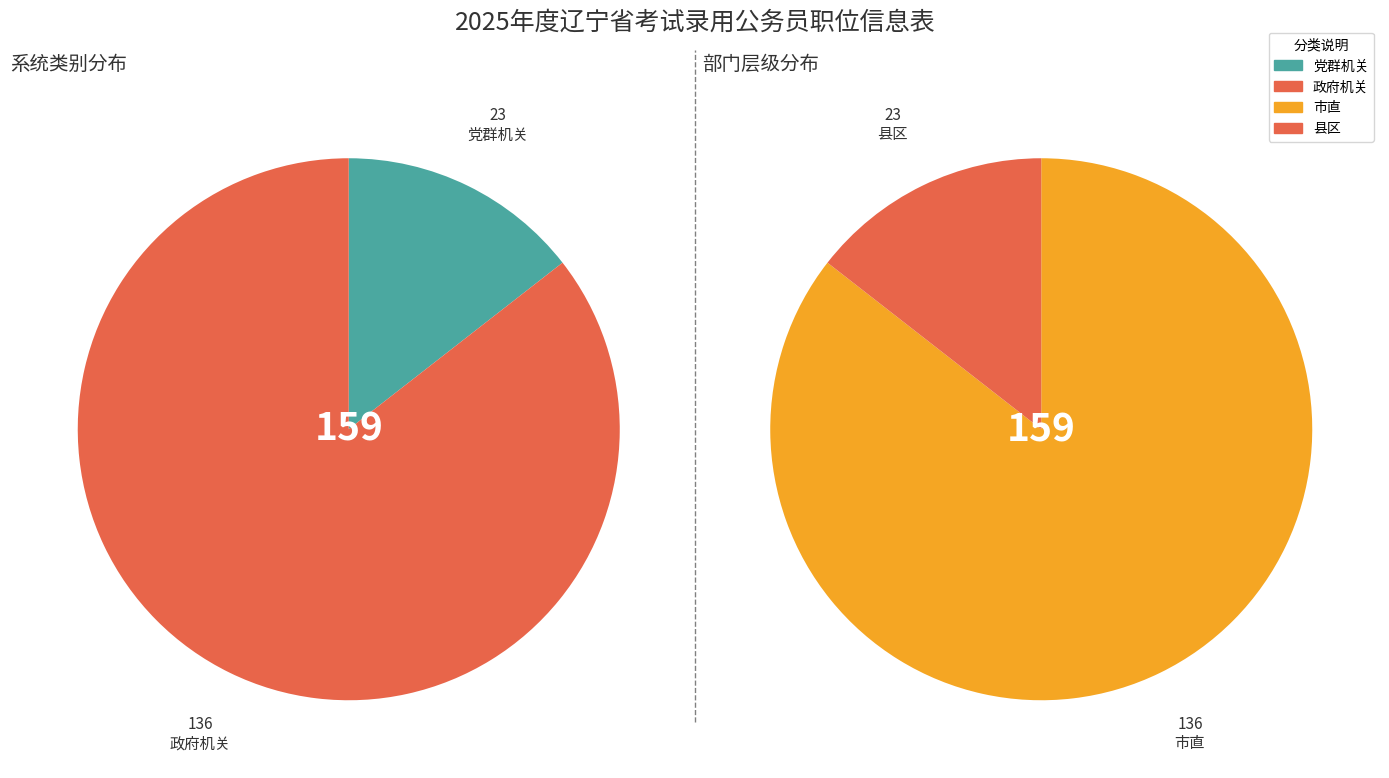

How many slices are in this pie chart?

2